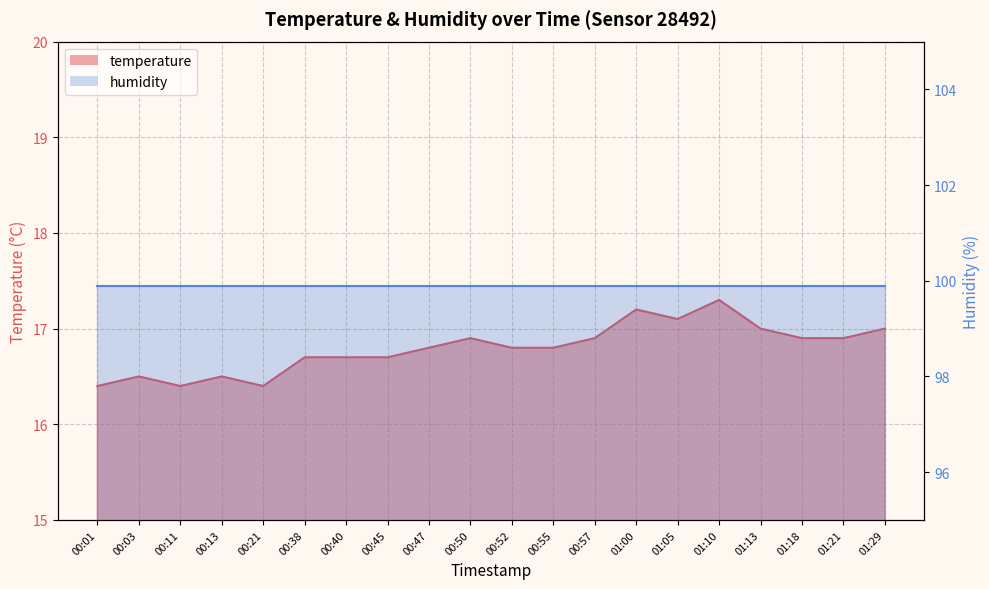

Does the chart display data point markers on the line(s)?

No